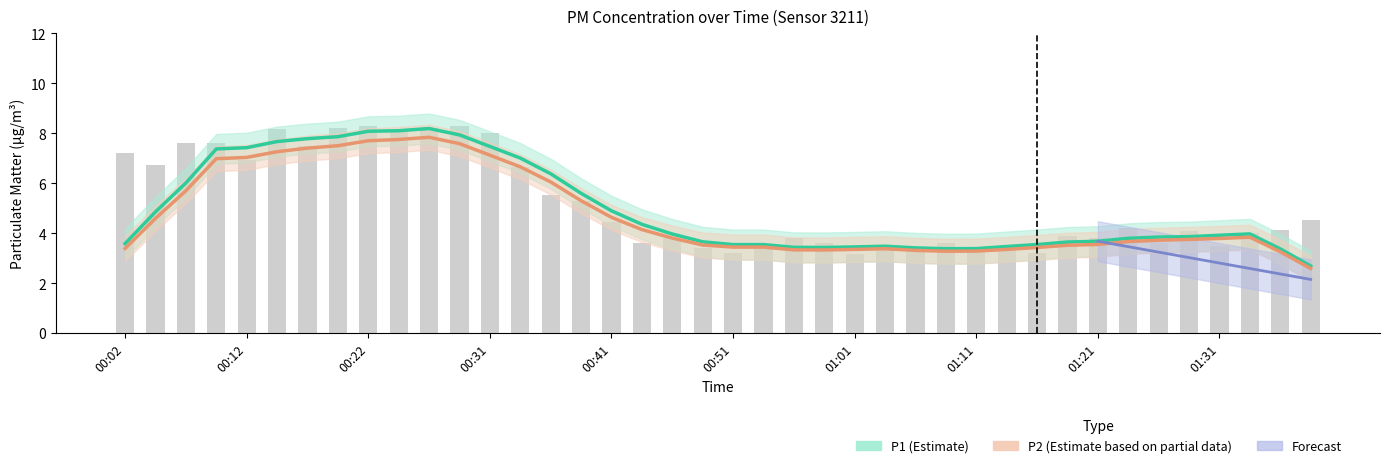

What is the label of the 20th bar from the left?

00:49